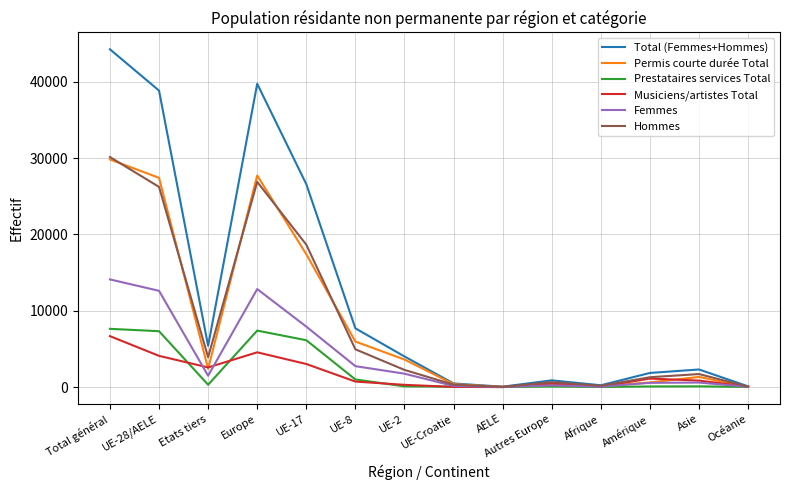

What are all the series names shown in the legend?

Total (Femmes+Hommes), Permis courte durée Total, Prestataires services Total, Musiciens/artistes Total, Femmes, Hommes